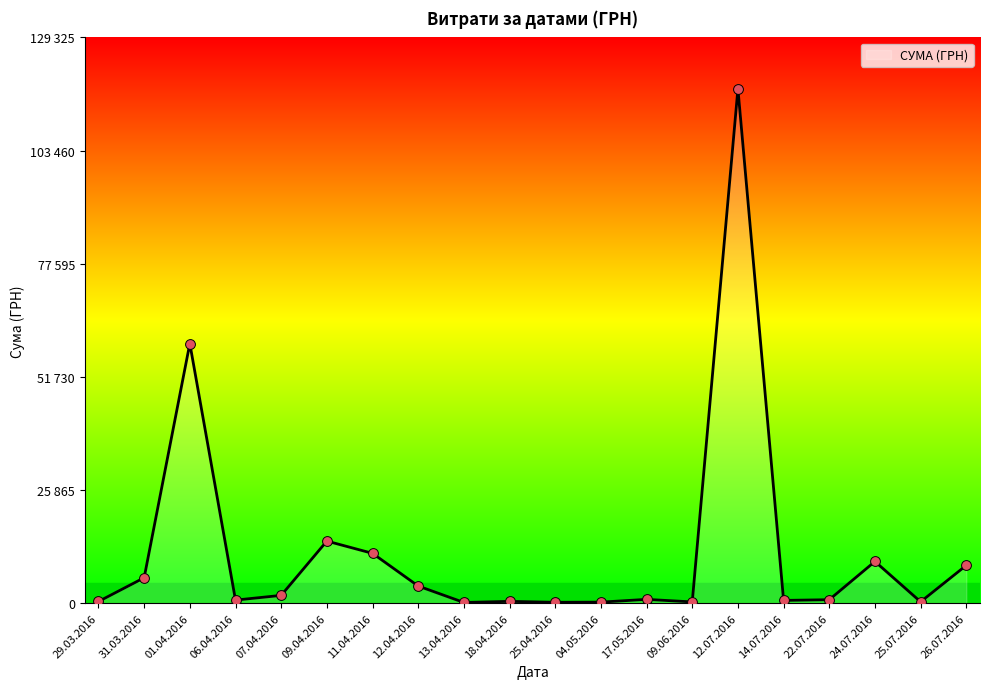

Is this an area chart (filled region under the line)?

Yes